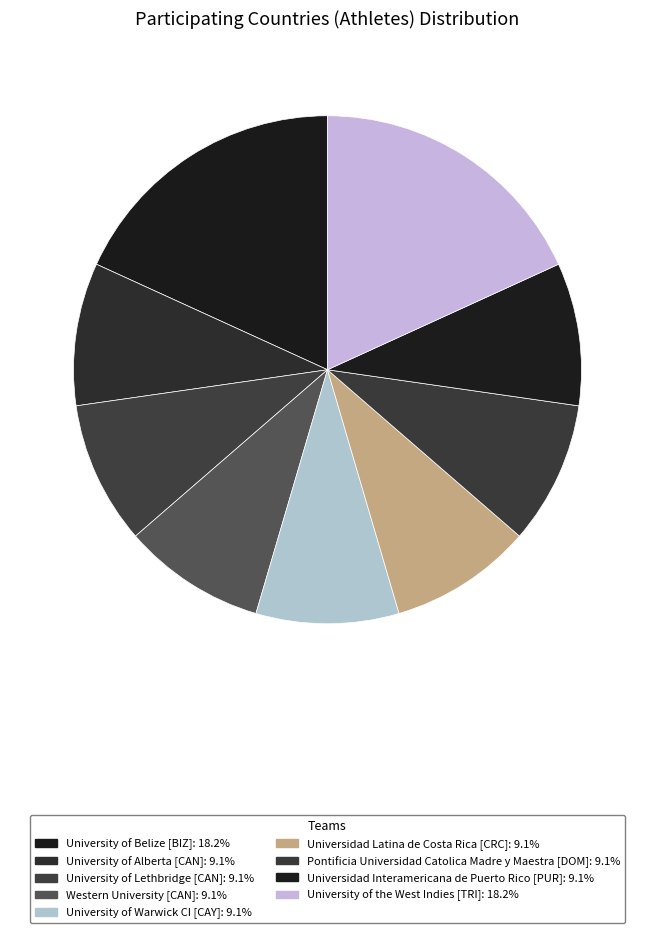

How many segments does this pie chart have?

9